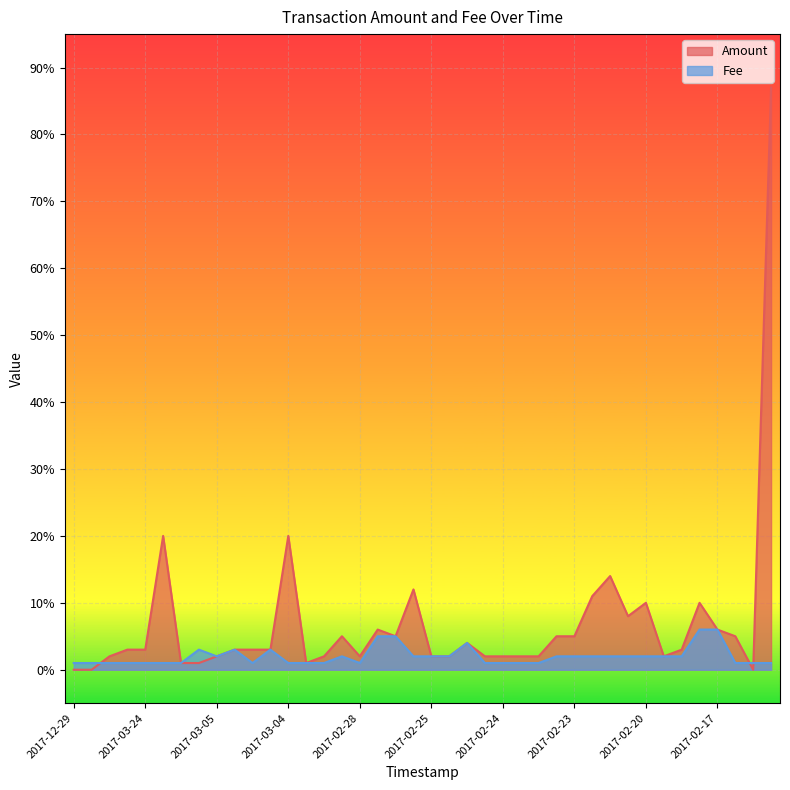

Which series has the largest total across all categories?

Amount